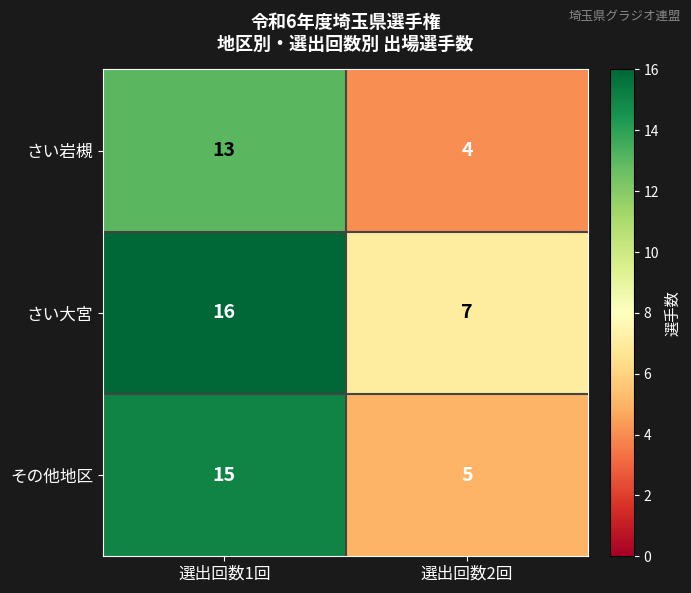

Is it true that さい大宮 equals 2 at 選出回数2回?

False